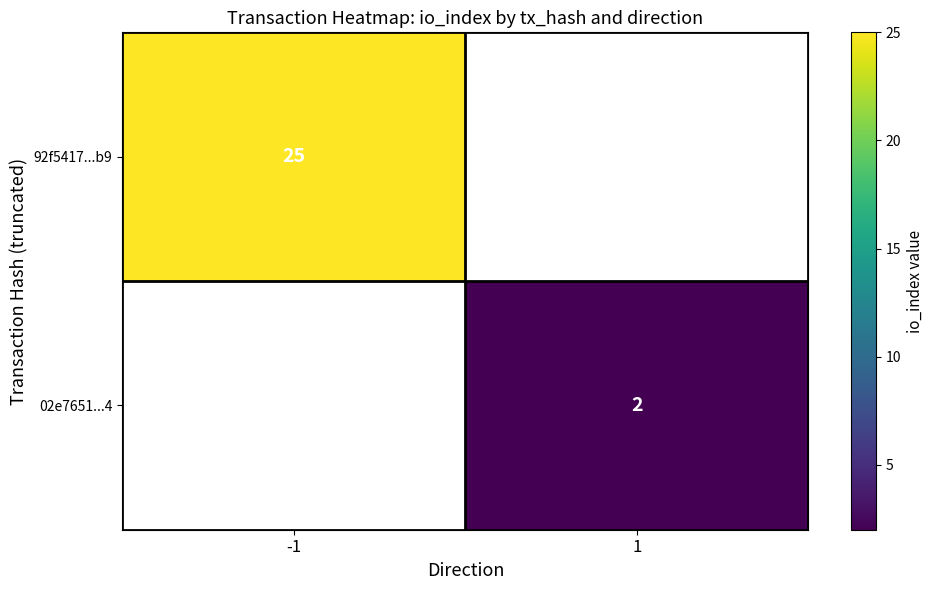

The 02e7651...4 series shows 2 at 1. True or false?

True